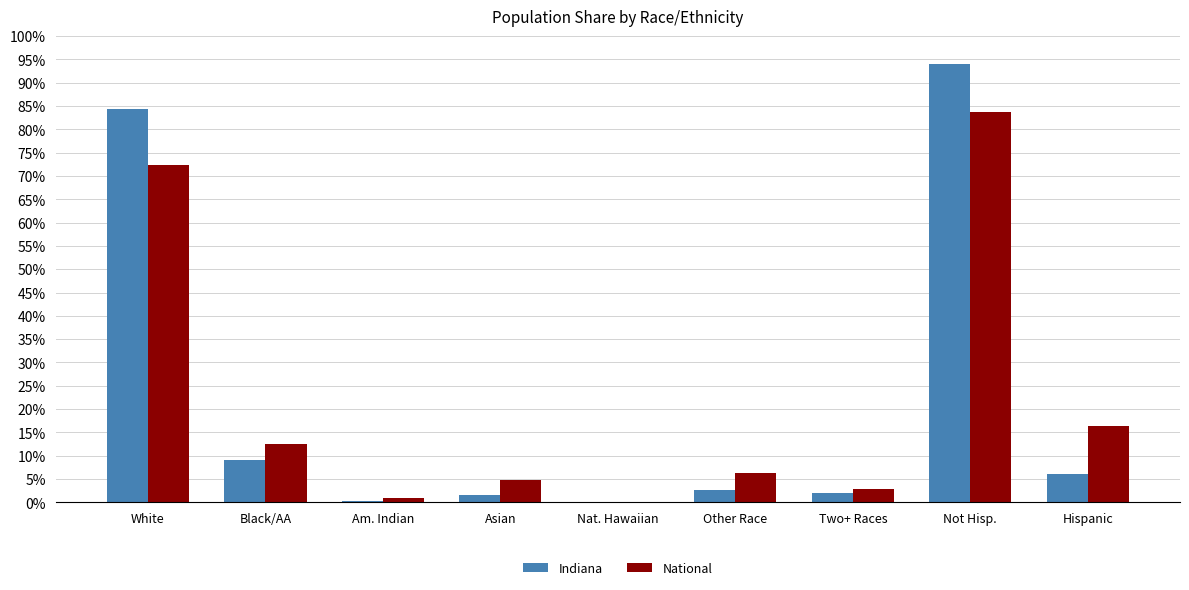

Are the bars grouped side by side (vs. stacked)?

Yes